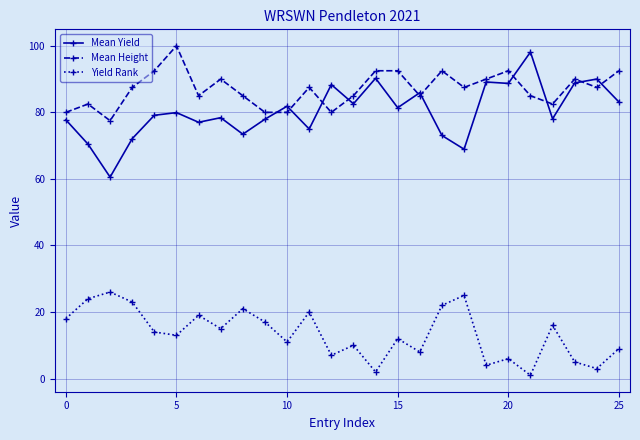

What is the sum of all Yield Rank values?

351.0